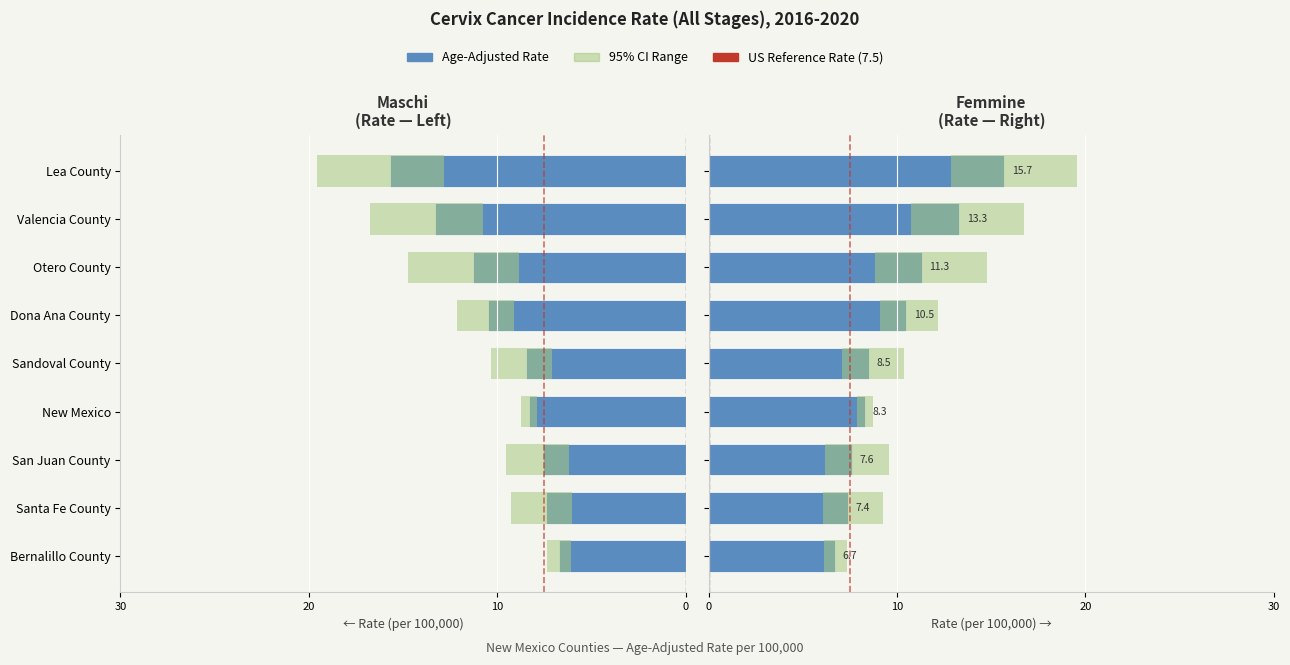

Which series has the largest total across all categories?

Upper 95% CI